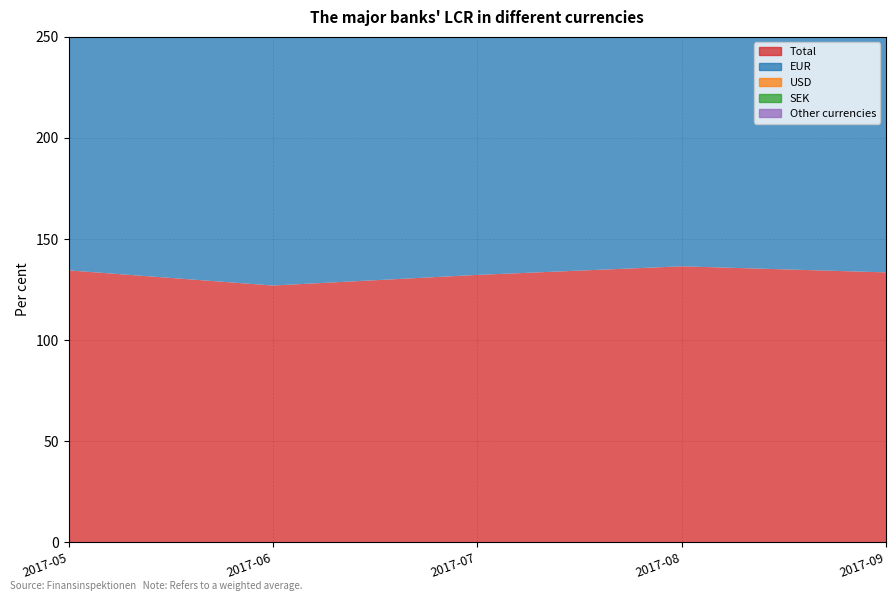

Reading left to right, transcribe all the data shown in this chart.

Total: 2017-05=134.5	2017-06=127.0	2017-07=132.2	2017-08=136.5	2017-09=133.5
EUR: 2017-05=214.2	2017-06=210.0	2017-07=202.2	2017-08=200.8	2017-09=165.0
USD: 2017-05=171.2	2017-06=183.8	2017-07=175.0	2017-08=169.0	2017-09=163.2
SEK: 2017-05=76.2	2017-06=61.8	2017-07=59.8	2017-08=77.2	2017-09=67.0
Other currencies: 2017-05=87.5	2017-06=86.5	2017-07=82.8	2017-08=98.0	2017-09=88.5